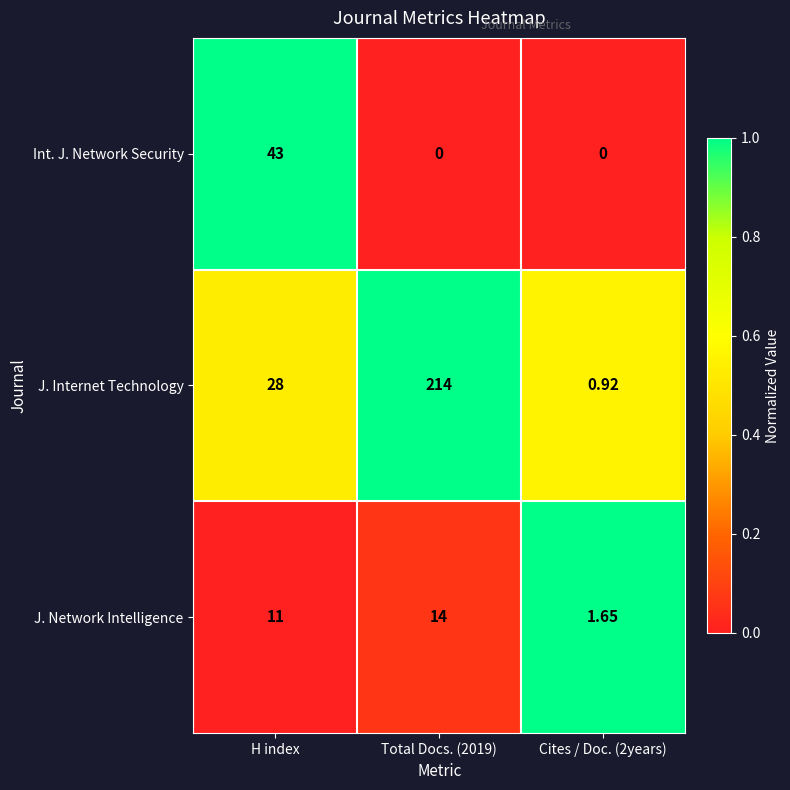

Rank the series at H index from highest to lowest value.

Int. J. Network Security, J. Internet Technology, J. Network Intelligence